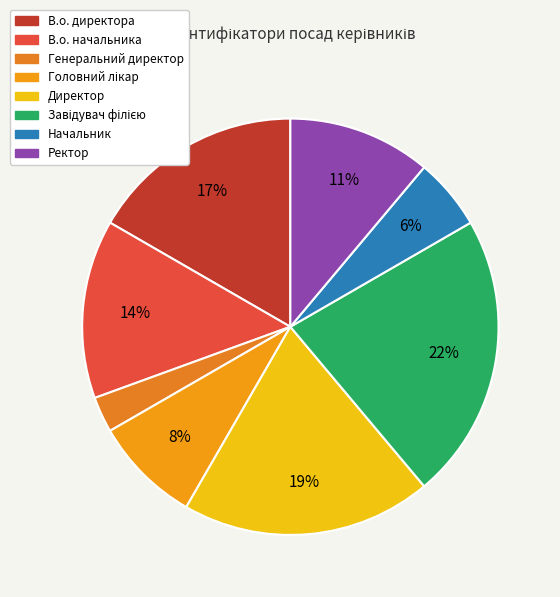

How many segments does this pie chart have?

8